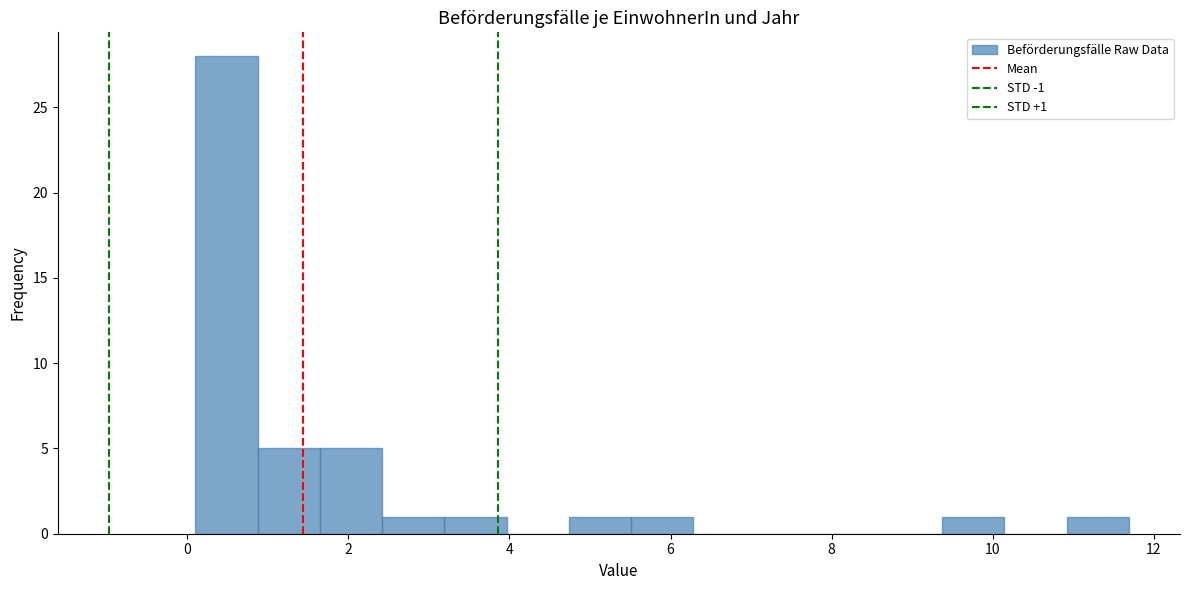

Around what value on the x-axis is the tallest bar? Give the approximate position of its centre, as read against the axis.

0.4